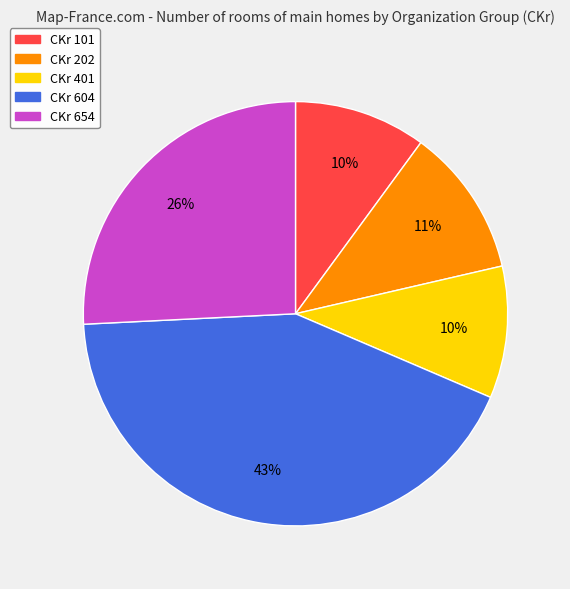

Is there any slice that represents more than half of the pie?

No